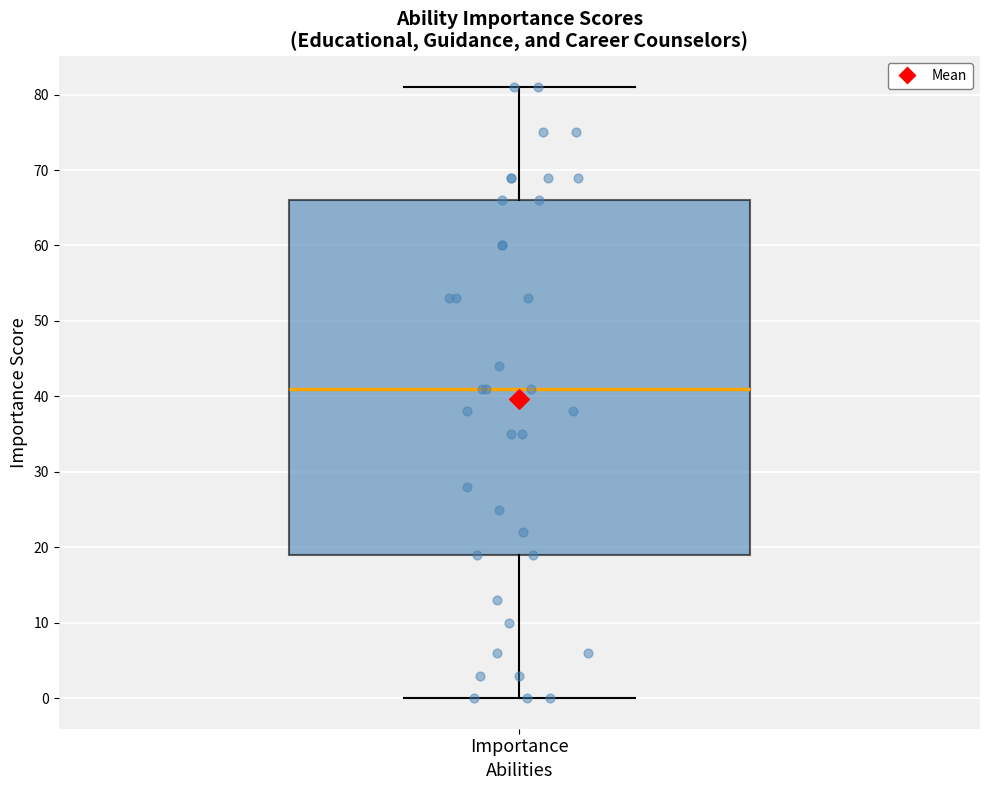

Where does the lower whisker of the box for Importance end on the y-axis? The values are not printed on the chart, so give them approximately, as read against the axis.

0